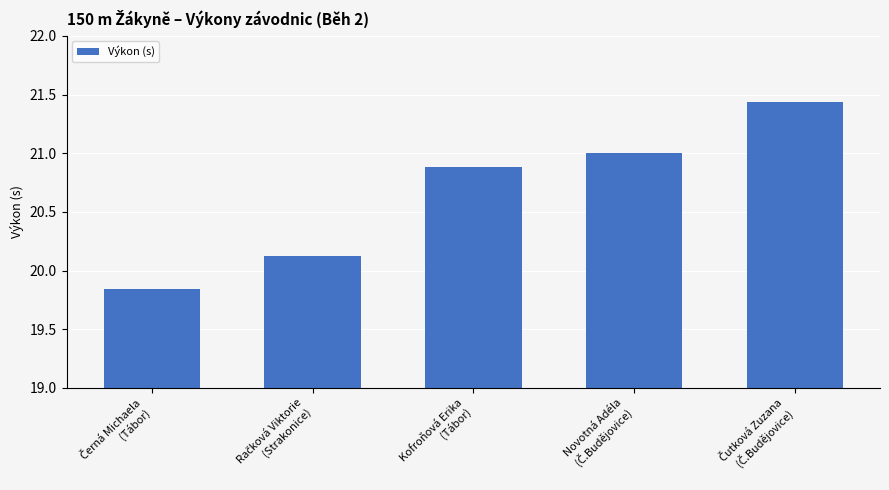

What is the difference between the maximum and minimum values?

1.6